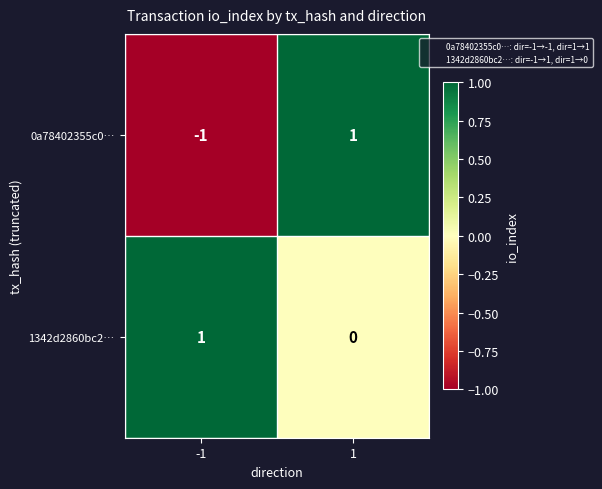

Which series changed the most between -1 and 1?

0a78402355c0…